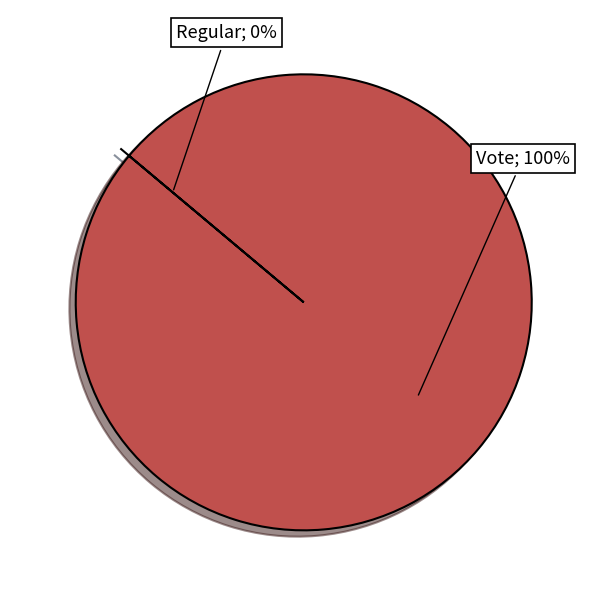

To the nearest percent, what is the difference between the largest and smallest slice percentages?

100%